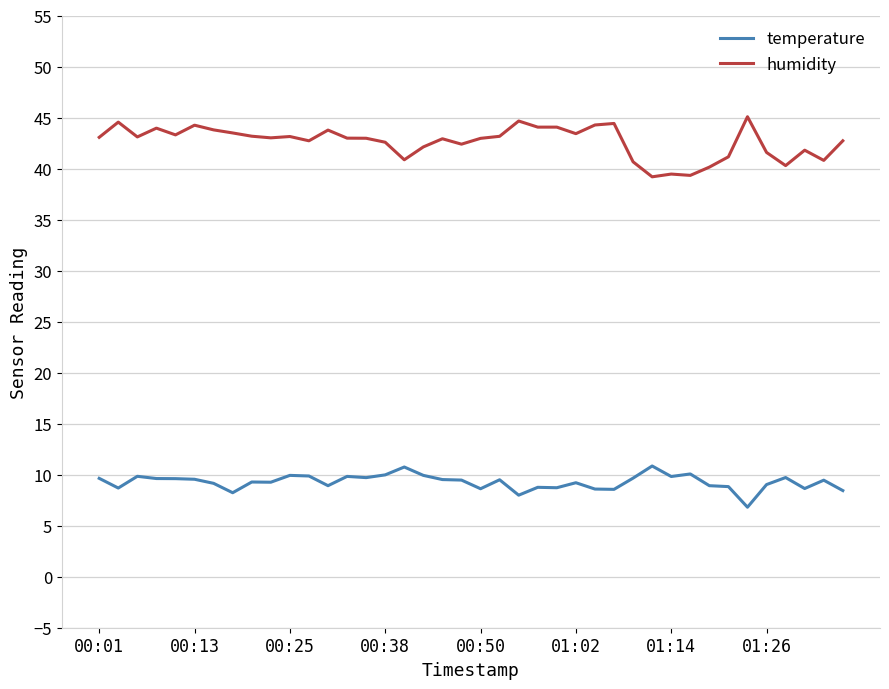

True or false: temperature and humidity cross at least once.

False